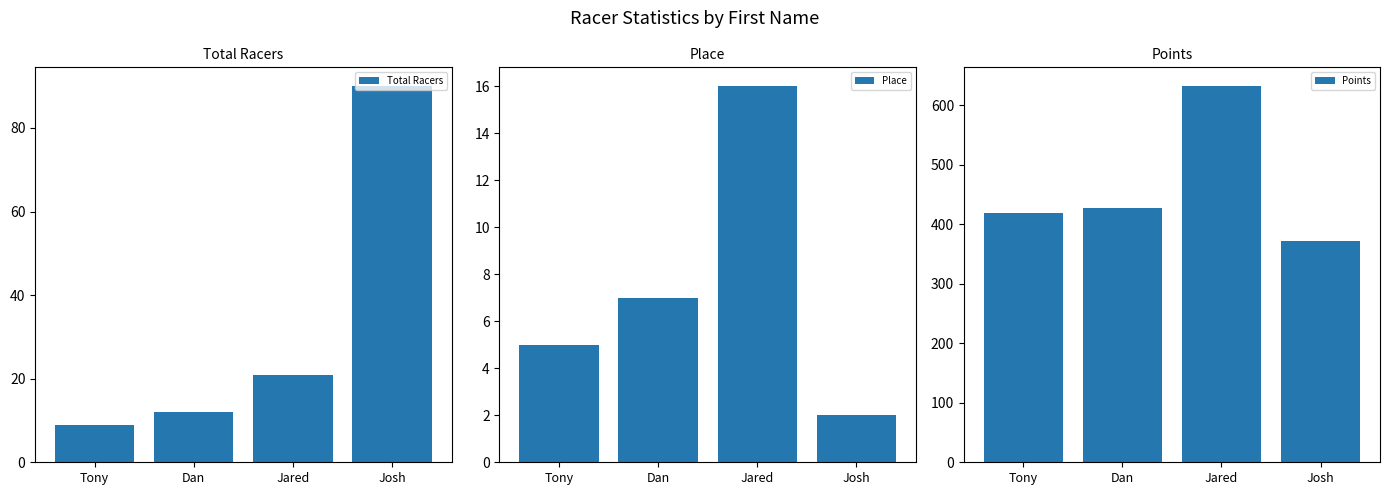

Where is Place nearest to the value 9?

Dan